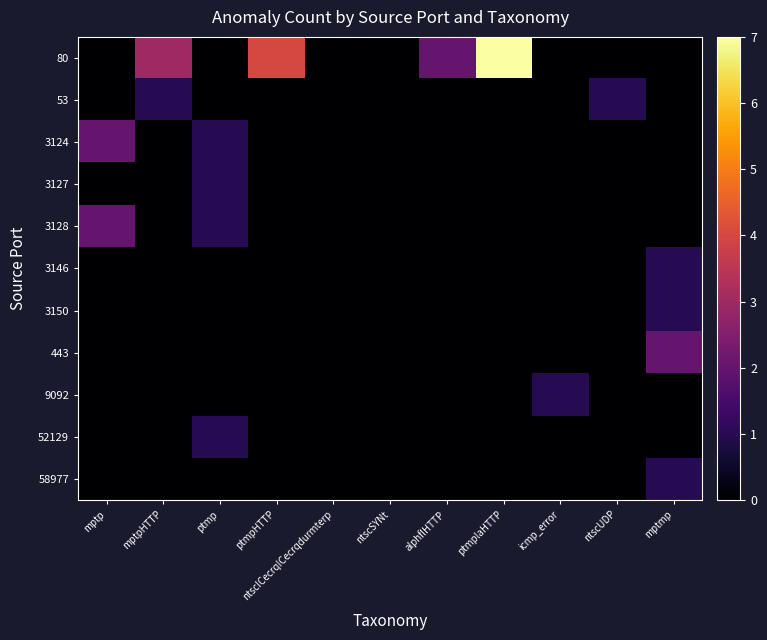

List the series in order of their peak value, highest first.

80, 3124, 3128, 443, 53, 3127, 3146, 3150, 9092, 52129, 58977